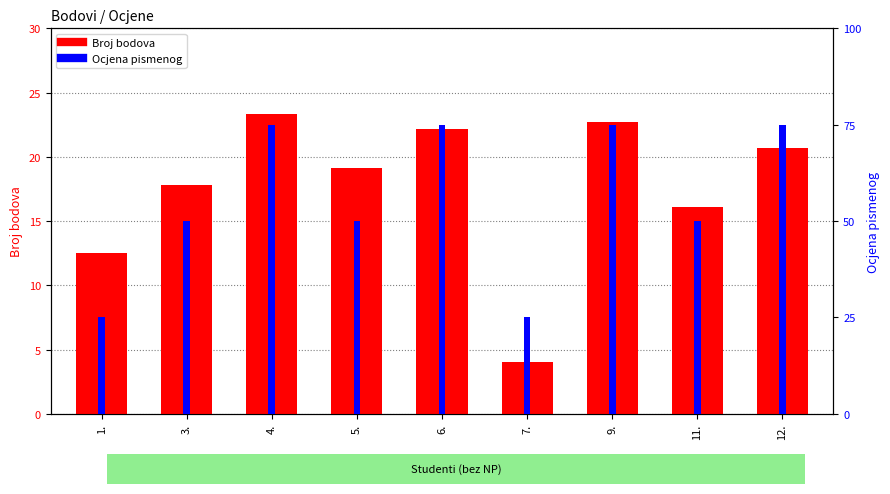

Which series changed the most between 3. and 6.?

Broj bodova